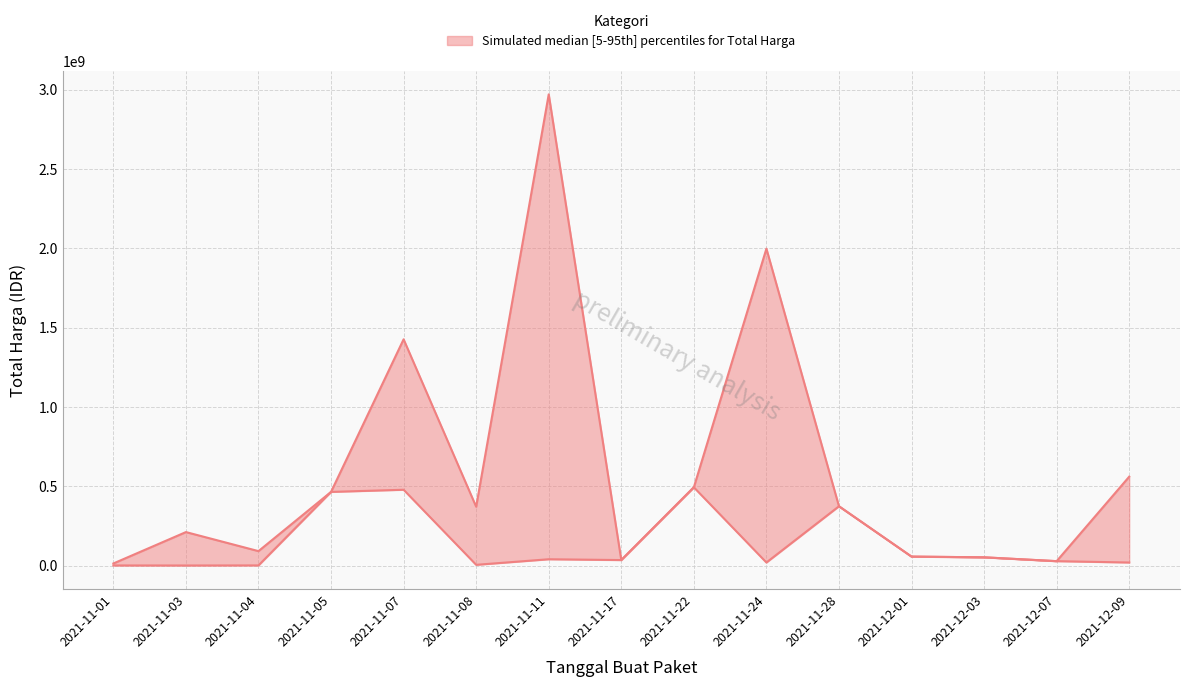

True or false: Total Harga (lower) and Total Harga (upper) cross at least once.

False